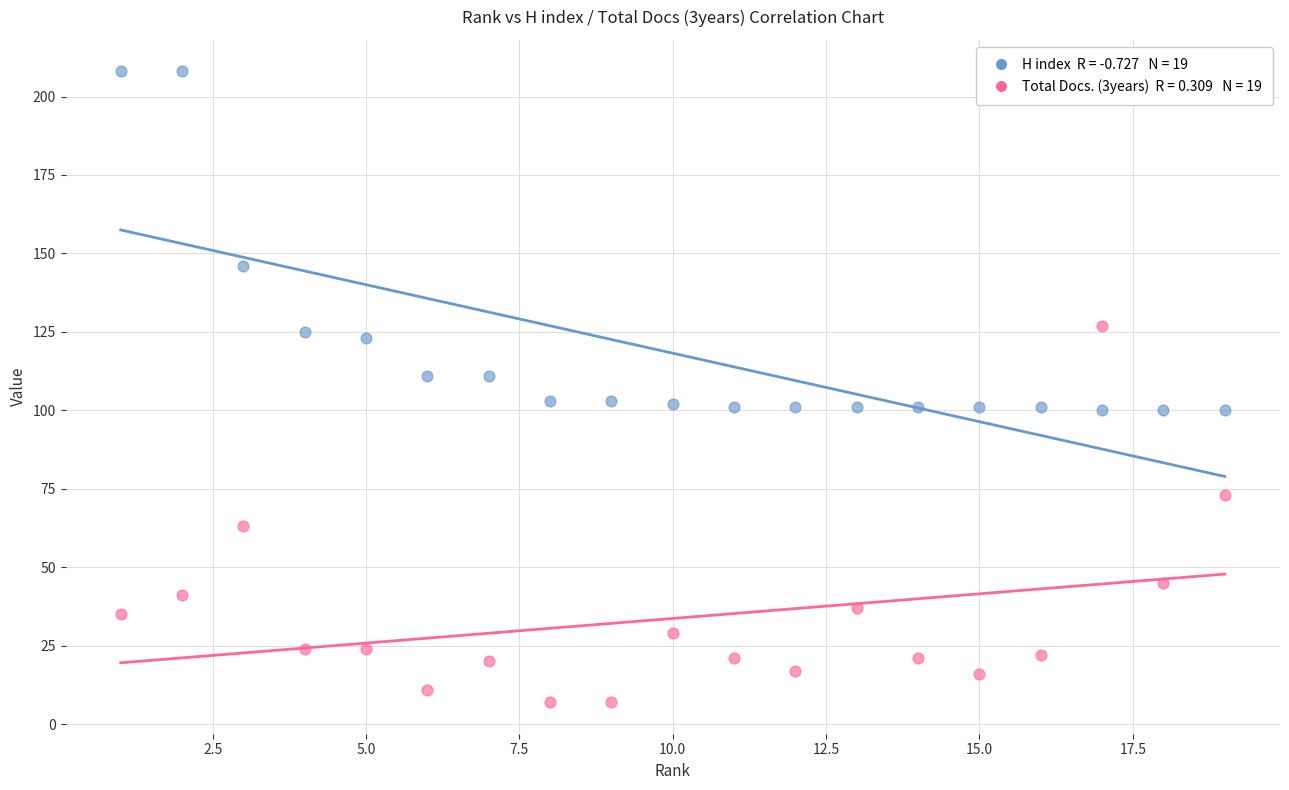

Across all data points, what is the range of X values (max minus min)?

18